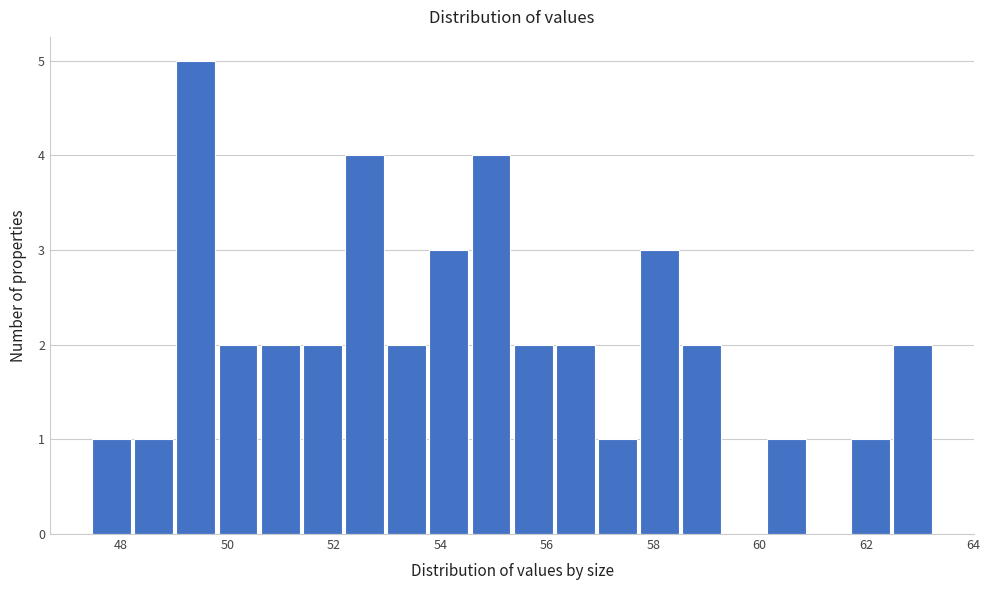

Around what value on the x-axis is the tallest bar? Give the approximate position of its centre, as read against the axis.

49.4